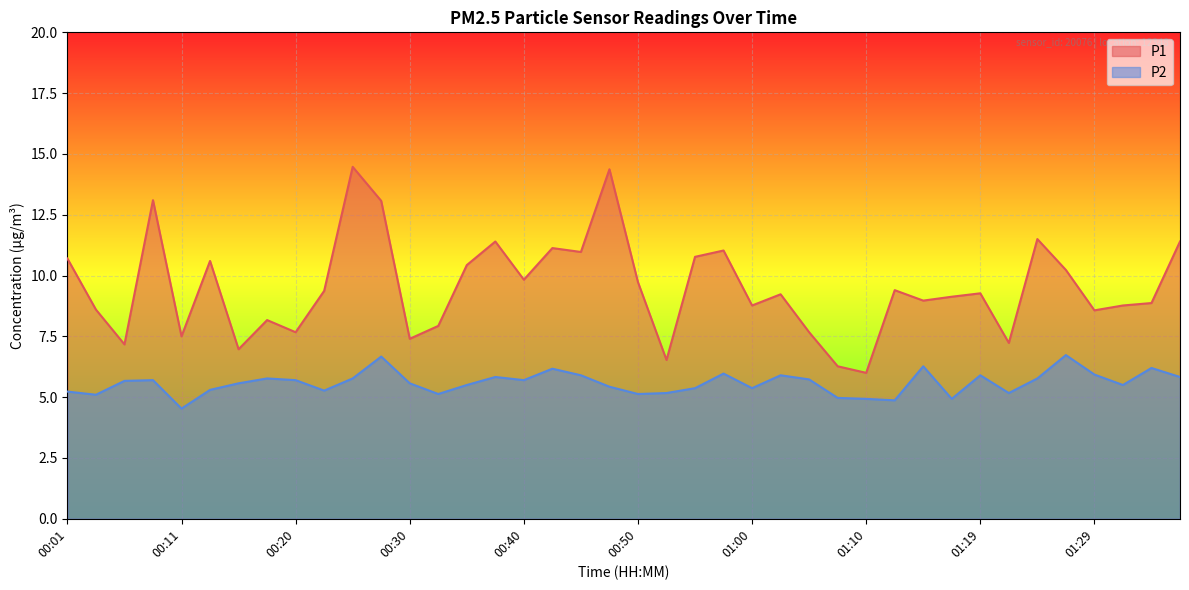

Which has a higher value, 00:15 or 01:02?

01:02